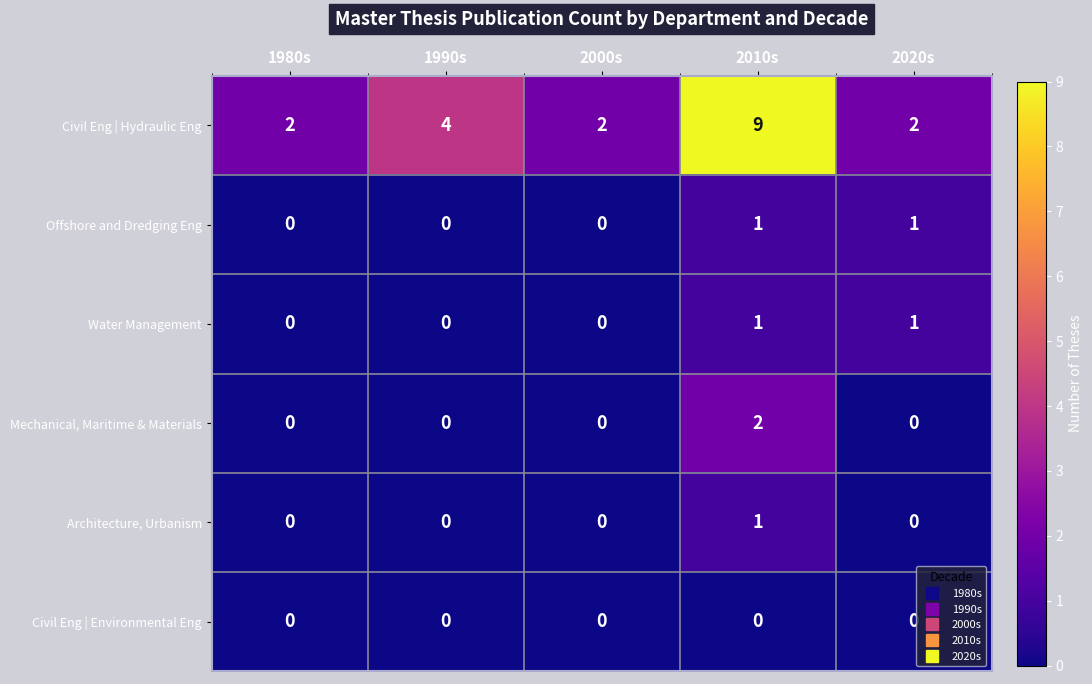

What is the difference between the highest and lowest values at 1990s?

4